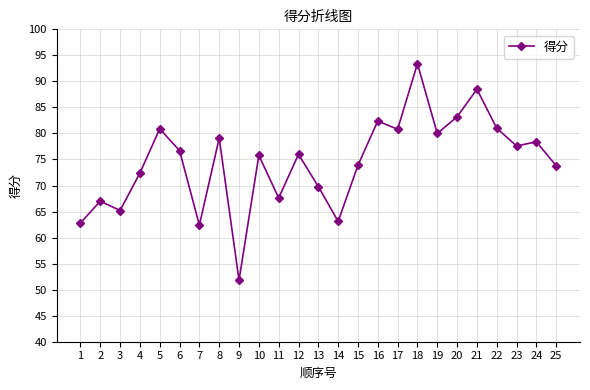

What is the value of the 4th point from the left?

72.4